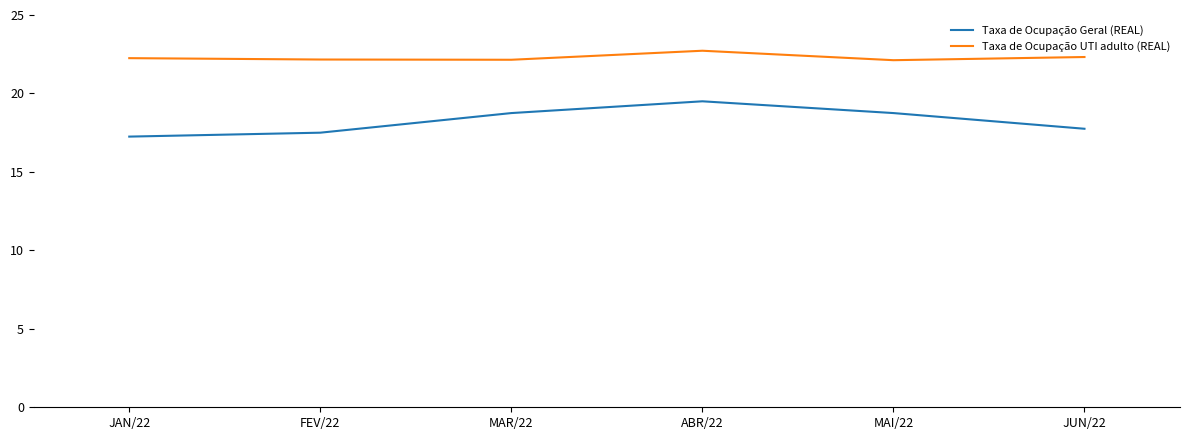

What is the difference between the maximum and second lowest values in the Taxa de Ocupação UTI adulto (REAL) series?

0.6